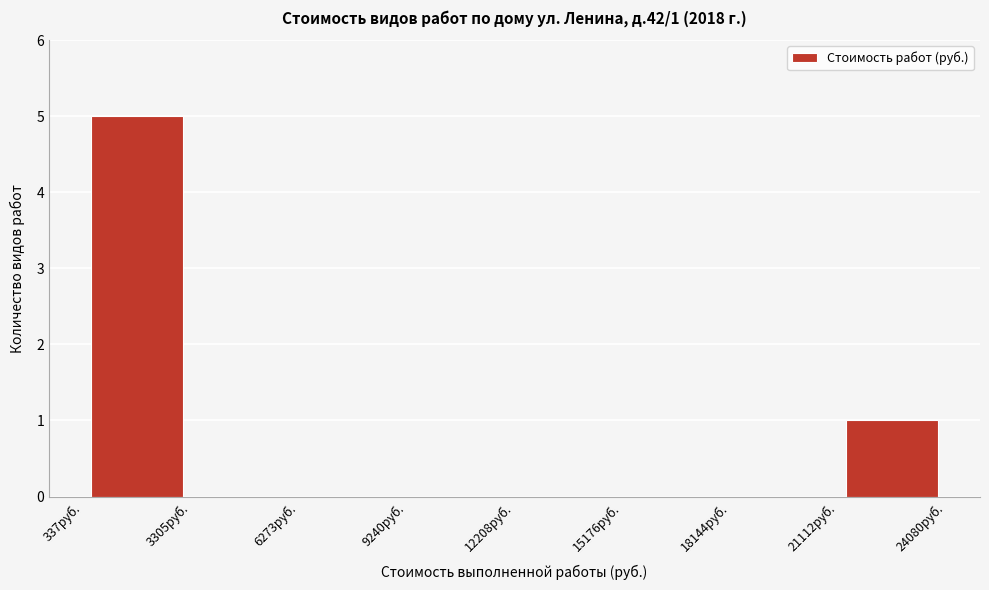

Over which range of the x-axis is the bar tallest?

500 to 3500